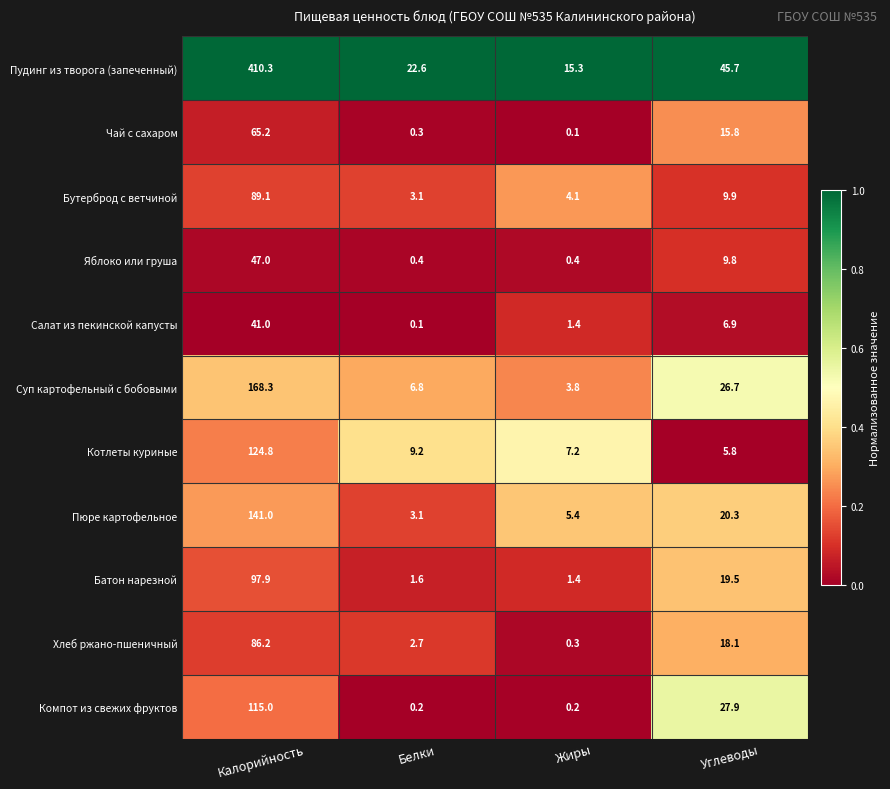

Which category has the highest value in the Бутерброд с ветчиной series?

Калорийность